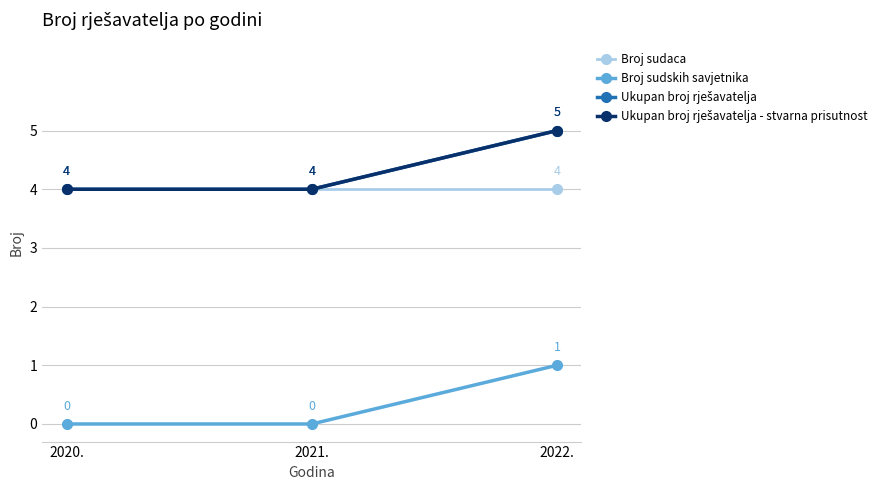

At which category is the sum across all series the highest?

2022.